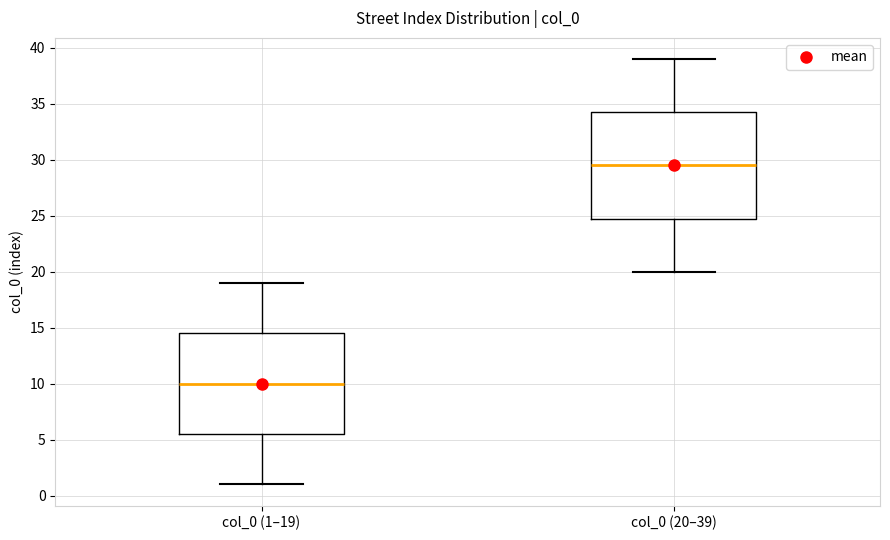

Reading left to right, transcribe this box plot: for each box, give where its median line is, the range the box spans, and where its two whiskers end, as read against the y-axis. The values are not printed on the chart, so give them approximately, as read against the axis.

col_0 (1–19): median 10.0, box 5.5 to 14.5, whiskers 1.0 to 19.0
col_0 (20–39): median 29.5, box 25.0 to 34.5, whiskers 20.0 to 39.0